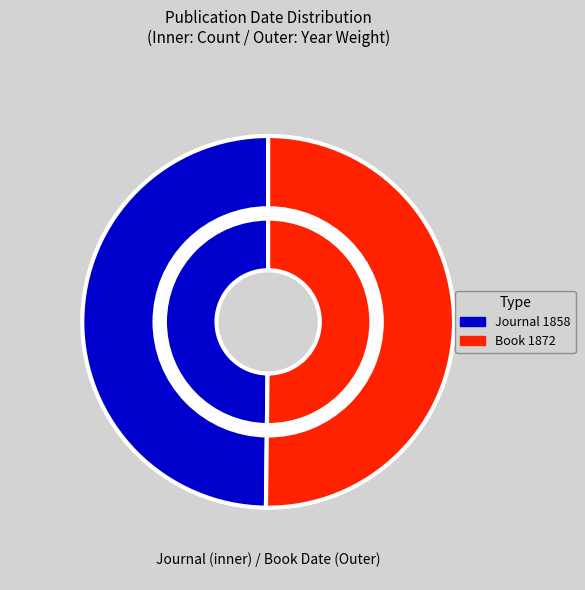

What percentage is the Actes de la Société linnéenne de Bordeaux (1858) slice, to the nearest percent?

50%